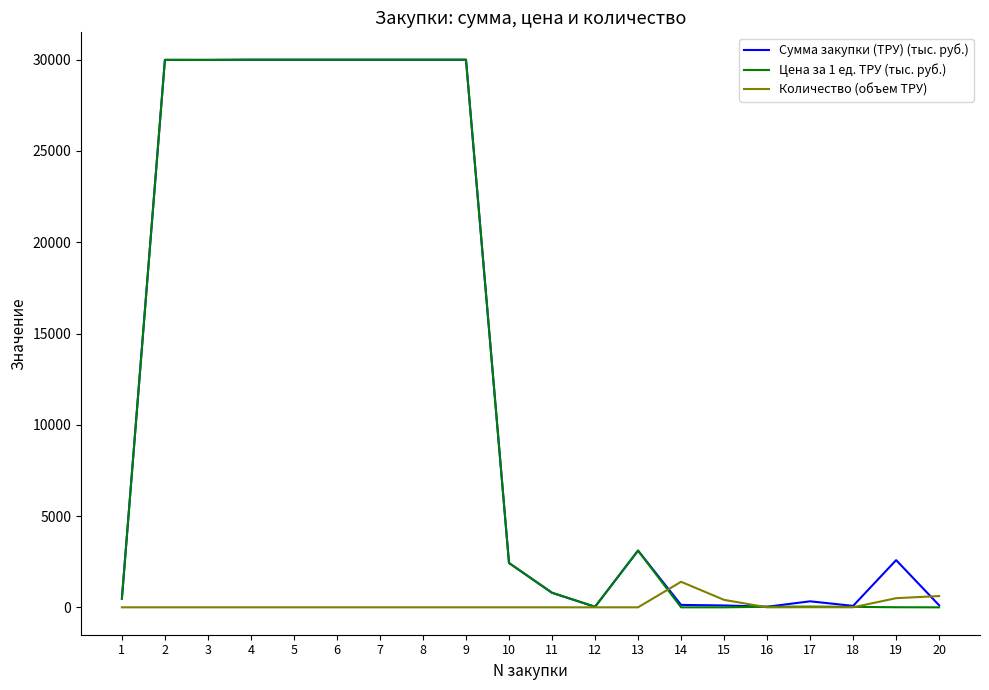

True or false: Сумма закупки (ТРУ) (тыс. руб.) has more than 1 points higher than both neighbors.

True